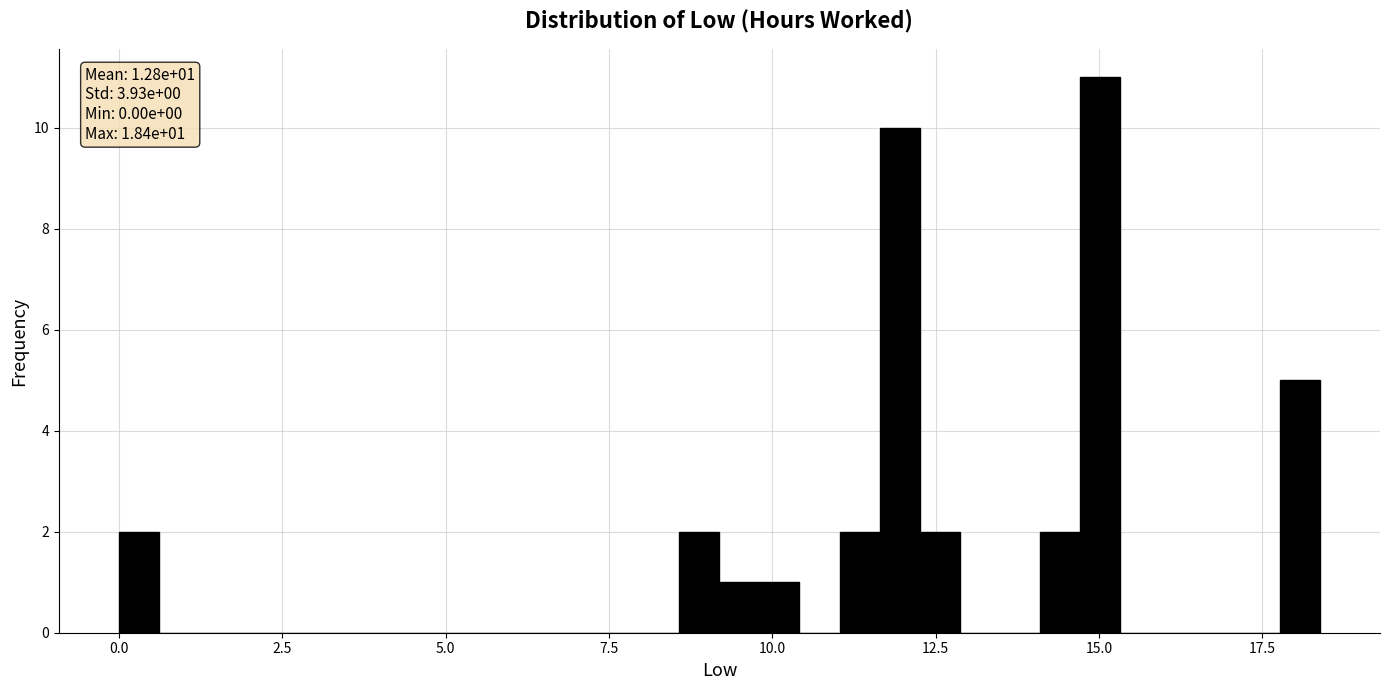

Read against the x-axis, roughly where is the centre of the tallest bar?

15.0